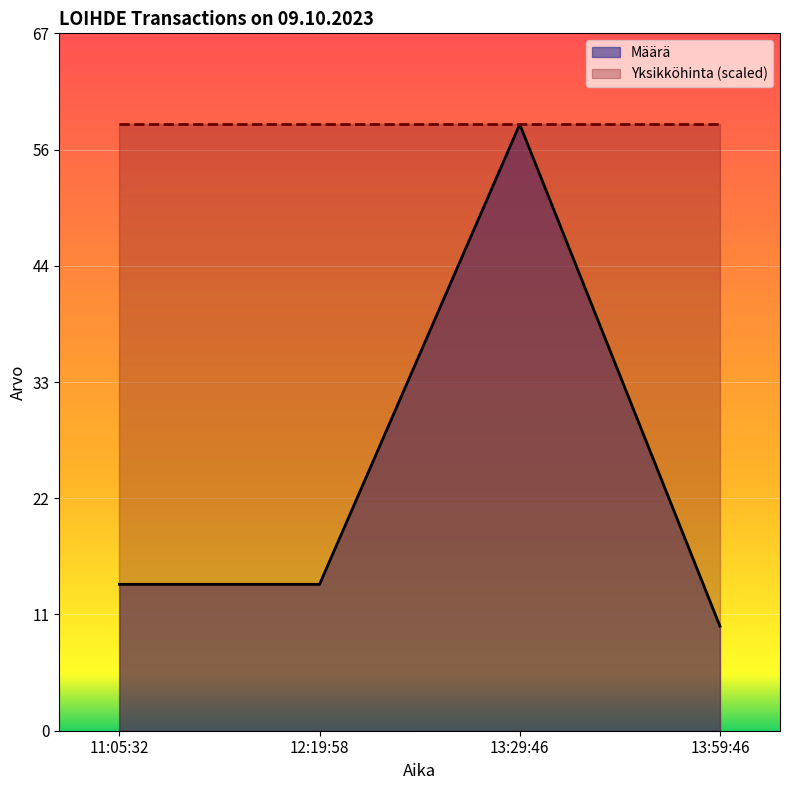

True or false: the data shows 14 at 11:05:32.

True